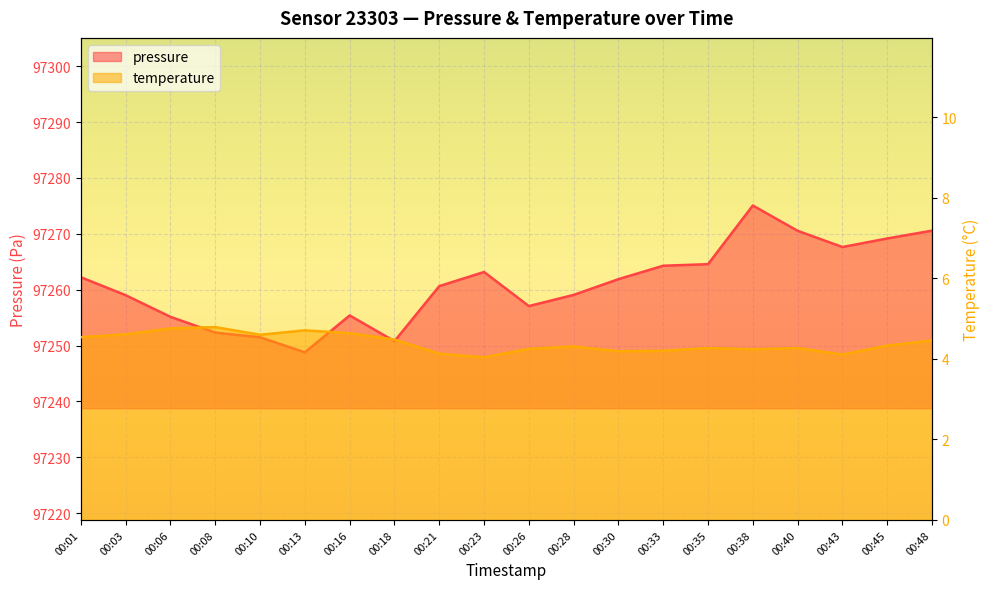

What is the value of the temperature point at the 6th from the left?

4.7